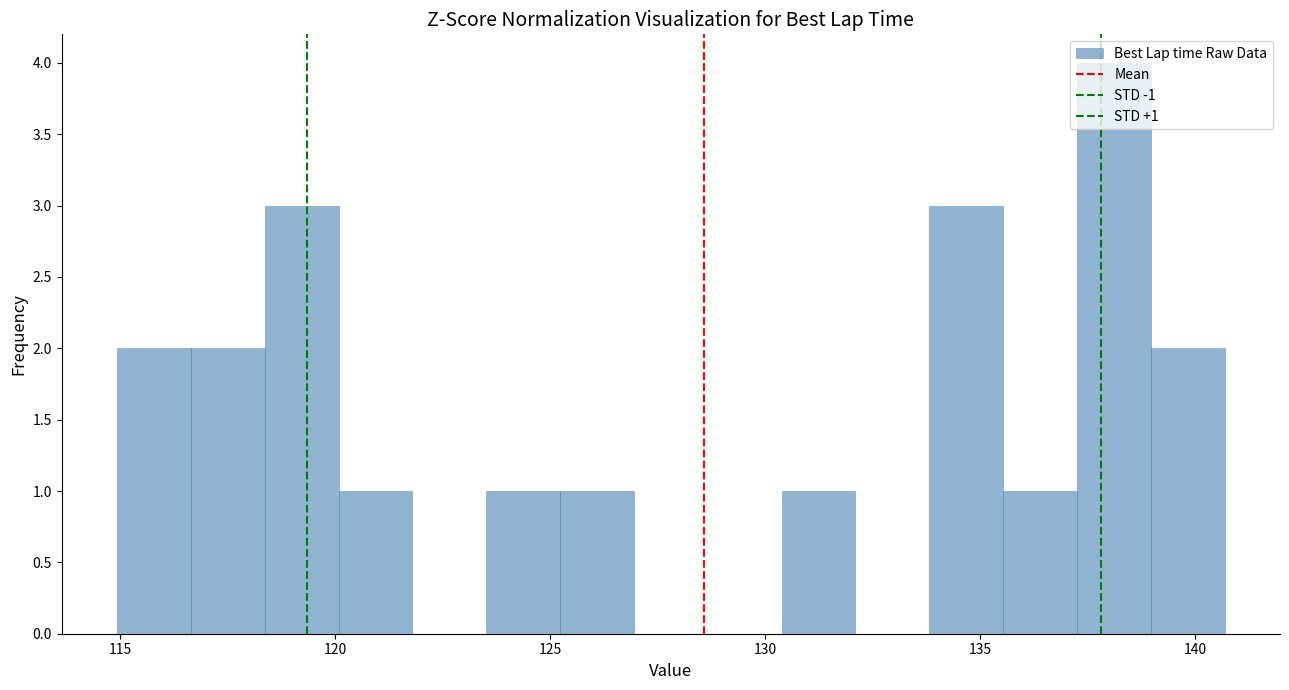

Read against the x-axis, roughly where is the centre of the tallest bar?

138.0